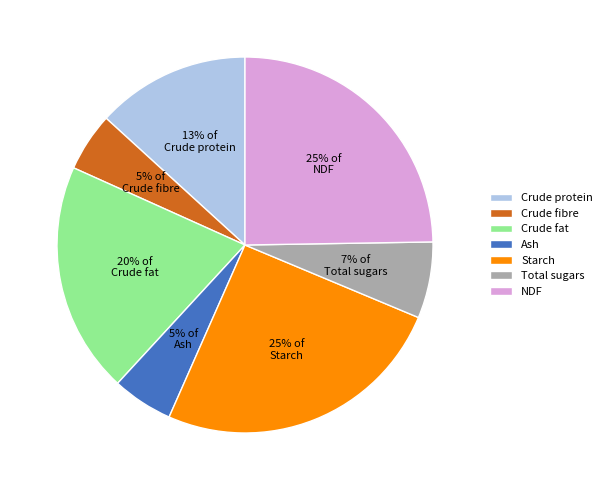

To the nearest percent, what is the difference between the largest and smallest slice percentages?

20%